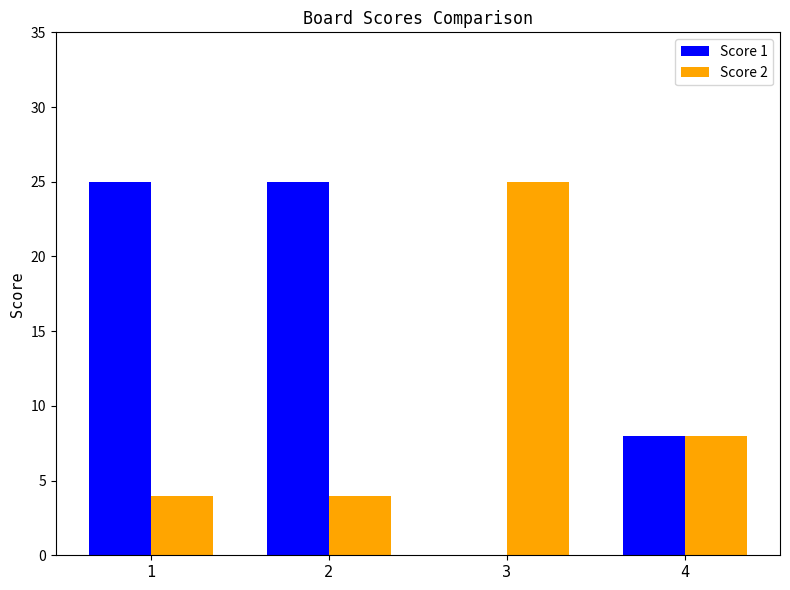

What is the sum of the Score 2 values at 1 and 2?

8